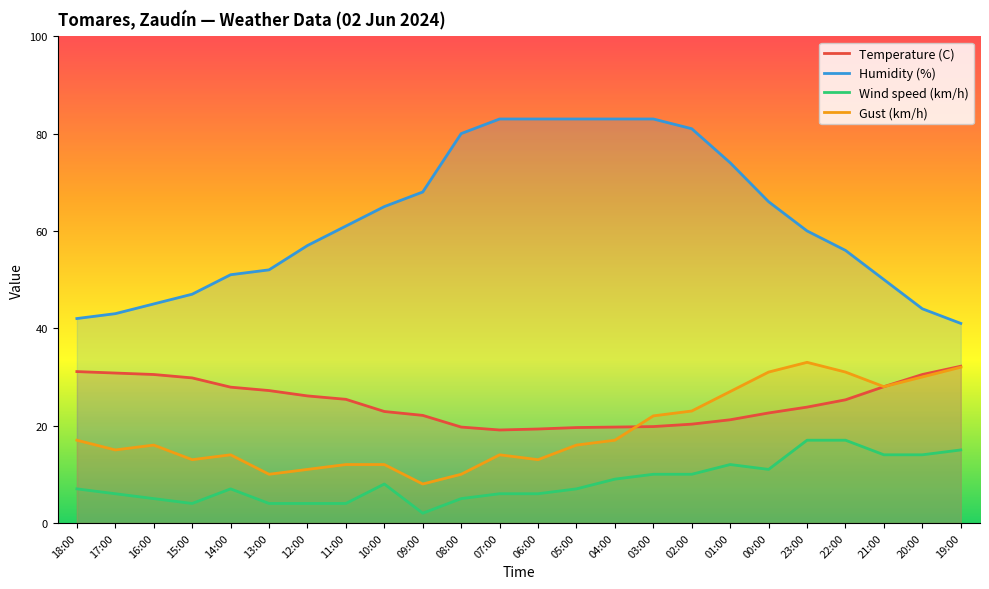

Which series has the widest spread of values?

Humidity (%)